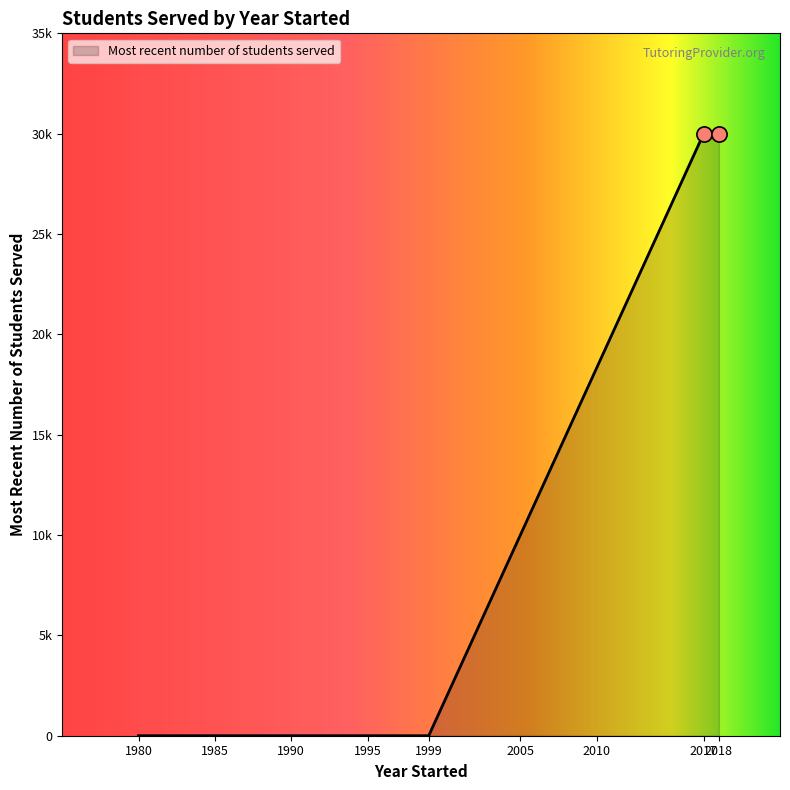

Does the chart have visible grid lines?

No